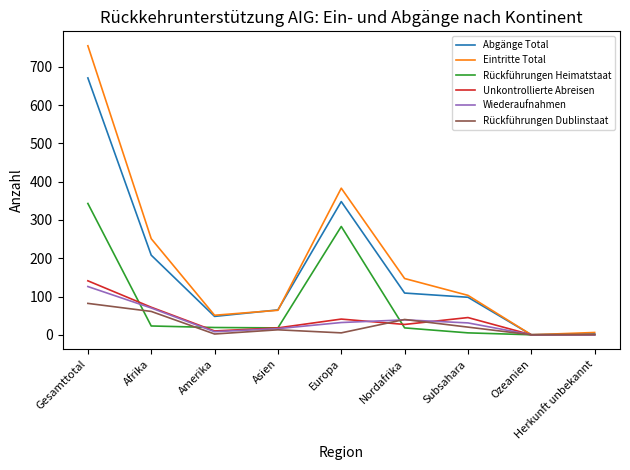

How many interior local peaks does the Abgänge Total series have?

1